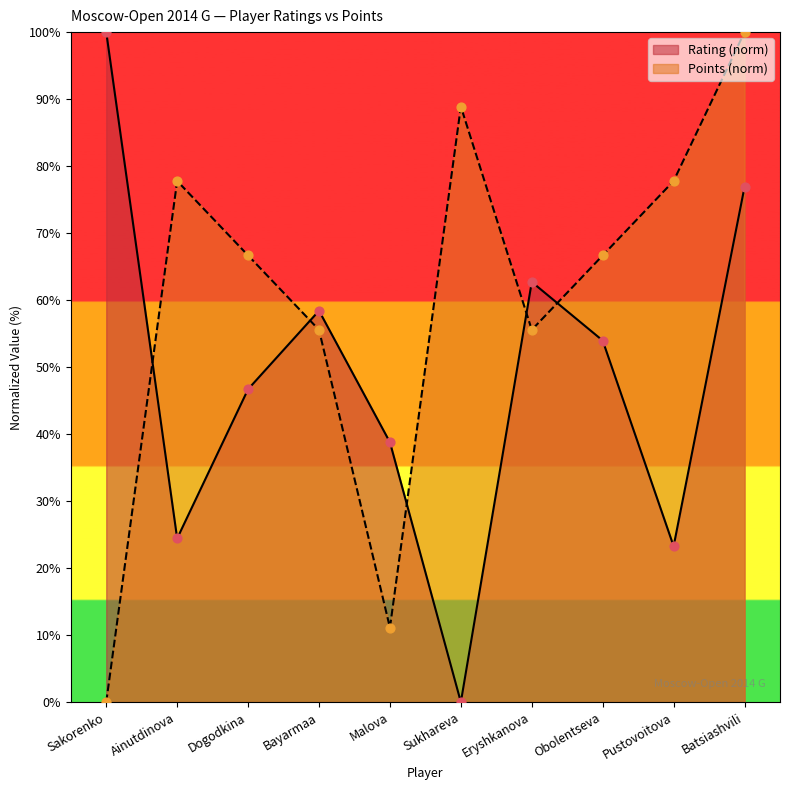

Which series has the largest Y range (max minus min)?

Rating